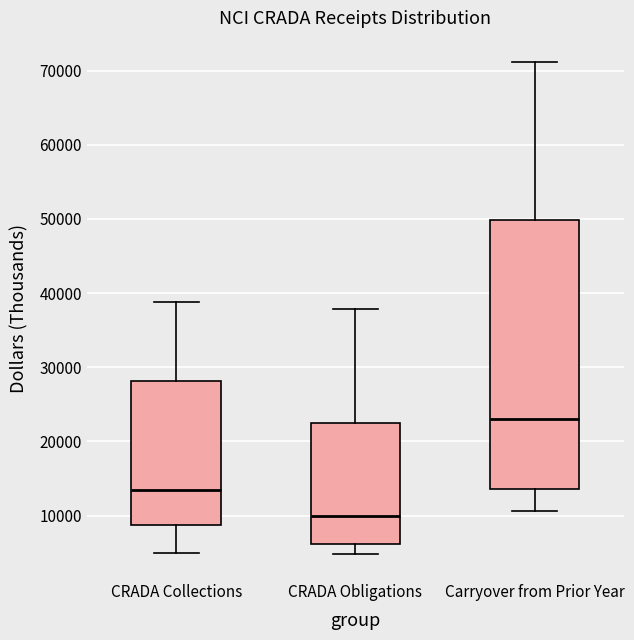

Which box's median line is the highest?

Carryover from Prior Year